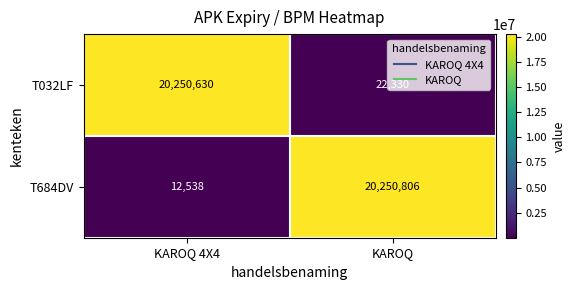

True or false: T684DV has a value of 27661193 at KAROQ.

False